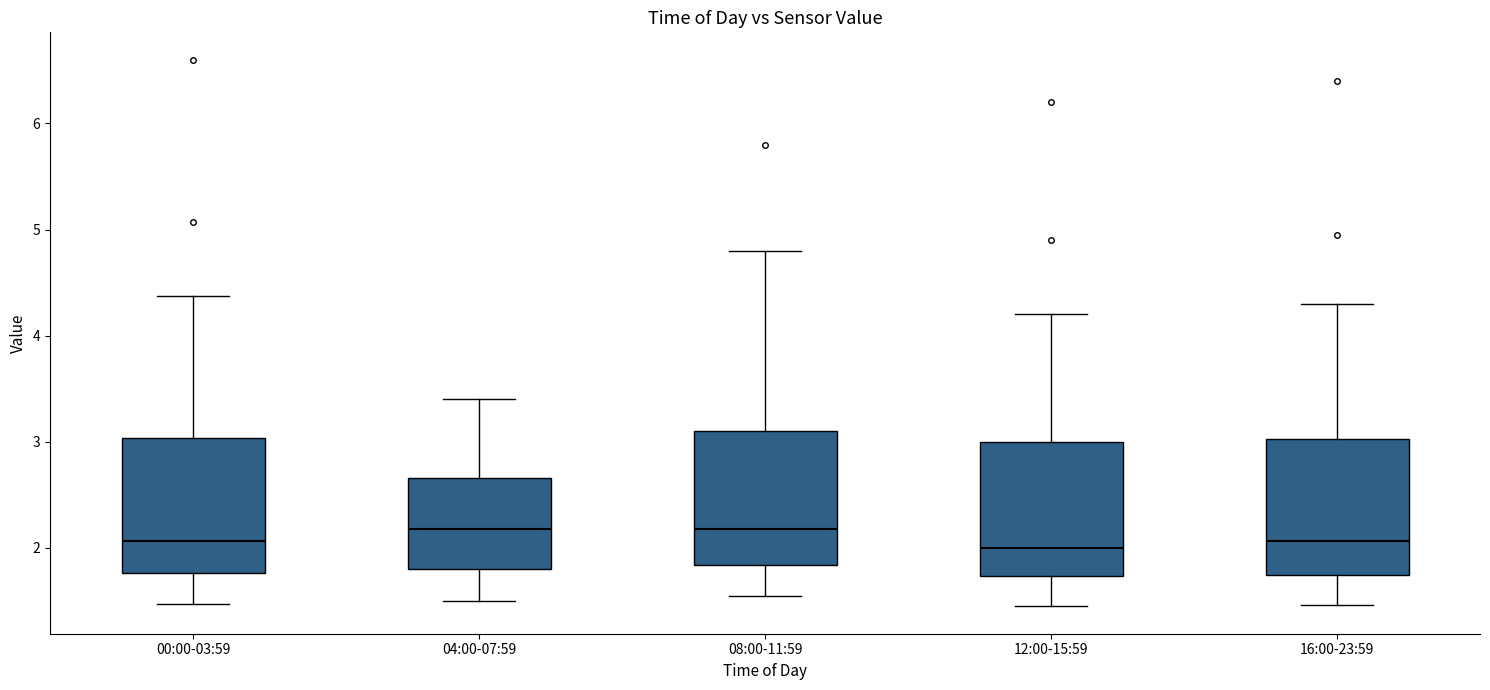

Reading left to right, transcribe this box plot: for each box, give where its median line is, the range the box spans, and where its two whiskers end, as read against the y-axis. The values are not printed on the chart, so give them approximately, as read against the axis.

00:00-03:59: median 2.1, box 1.8 to 3.0, whiskers 1.5 to 4.4
04:00-07:59: median 2.2, box 1.8 to 2.7, whiskers 1.5 to 3.4
08:00-11:59: median 2.2, box 1.8 to 3.1, whiskers 1.6 to 4.8
12:00-15:59: median 2.0, box 1.7 to 3.0, whiskers 1.5 to 4.2
16:00-23:59: median 2.1, box 1.8 to 3.0, whiskers 1.5 to 4.3